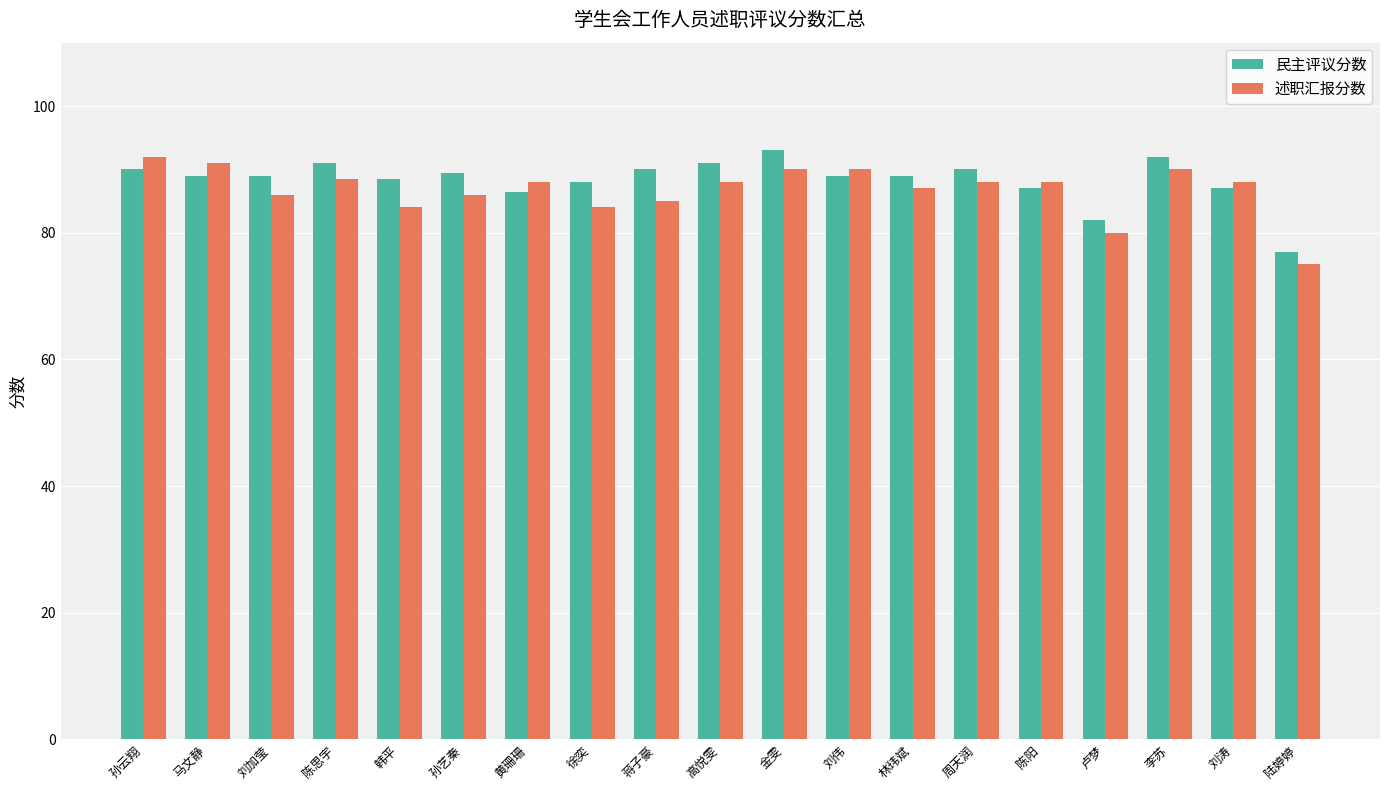

What are all the series names shown in the legend?

民主评议分数, 述职汇报分数